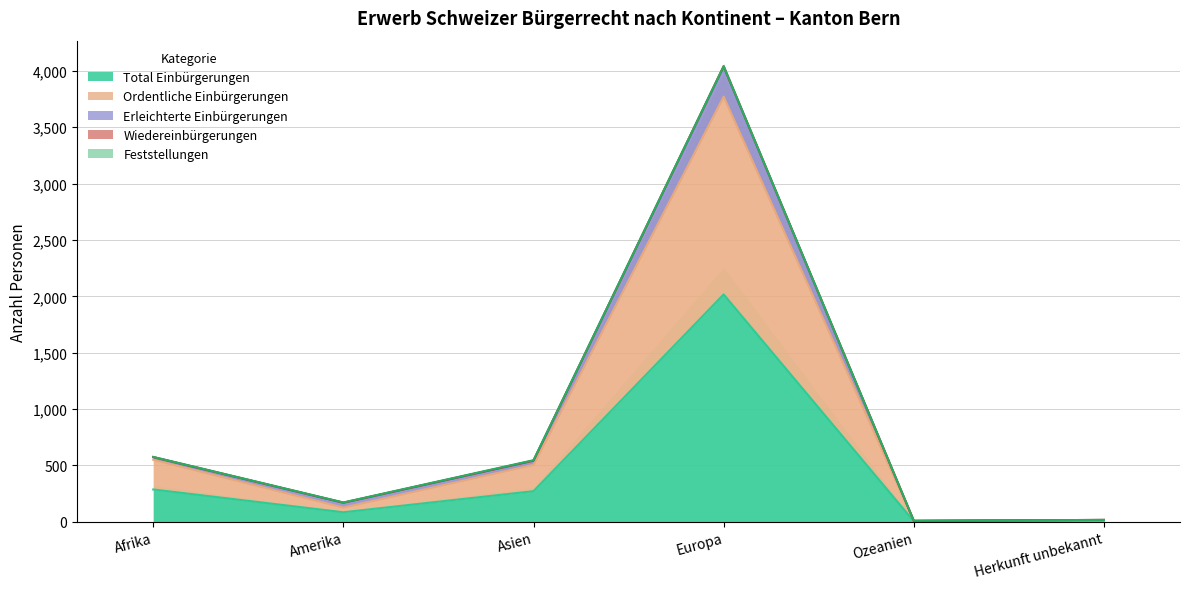

What is the maximum value for Total Einbürgerungen?

2017